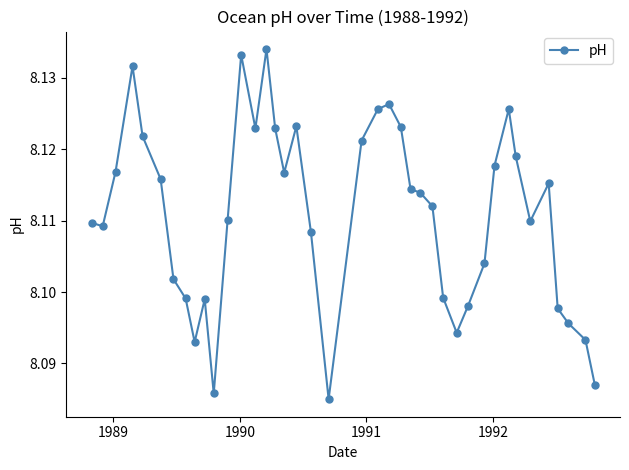

What is the sum of all values?

324.4